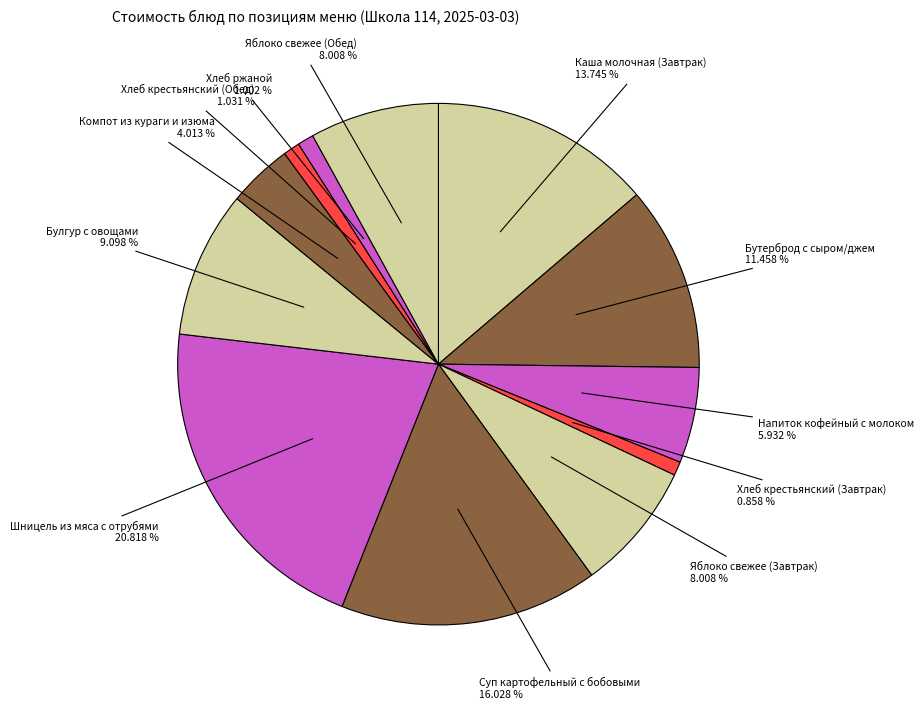

Is there any slice that represents more than half of the pie?

No